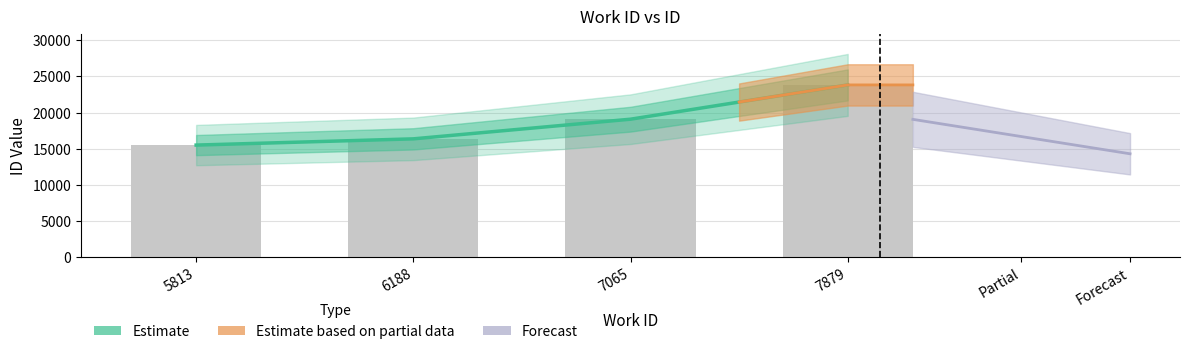

Reading right to left, transcribe all the data shown in this chart.

23831	19087	16366	15503